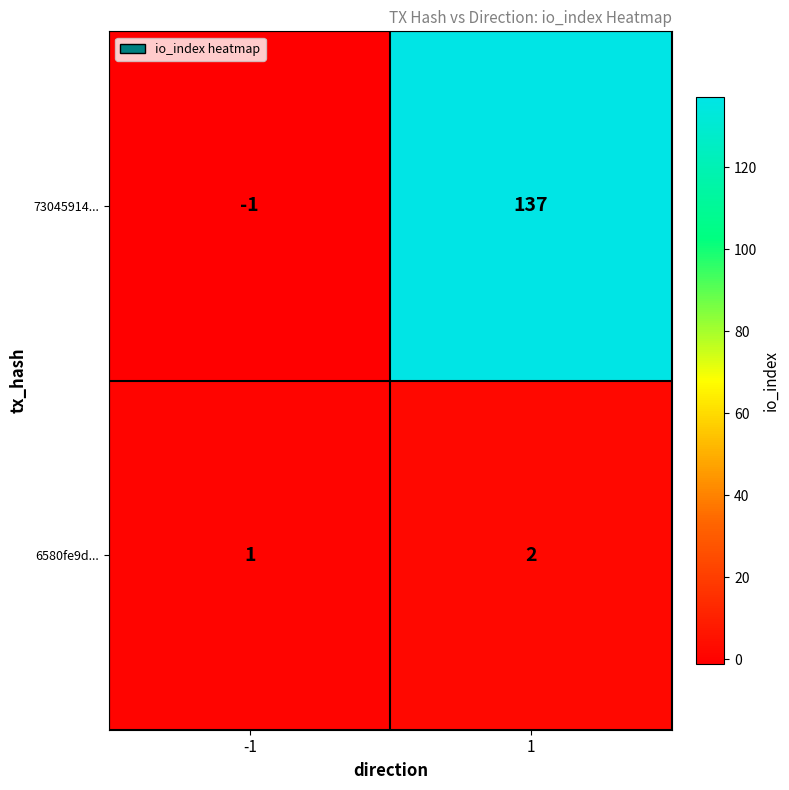

Is it true that 6580fe9d... equals 2 at 1?

True